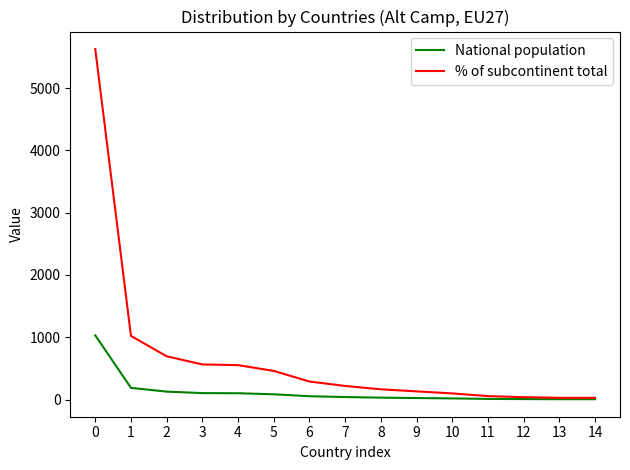

What is the difference between the National population values at 12 and 5?

77